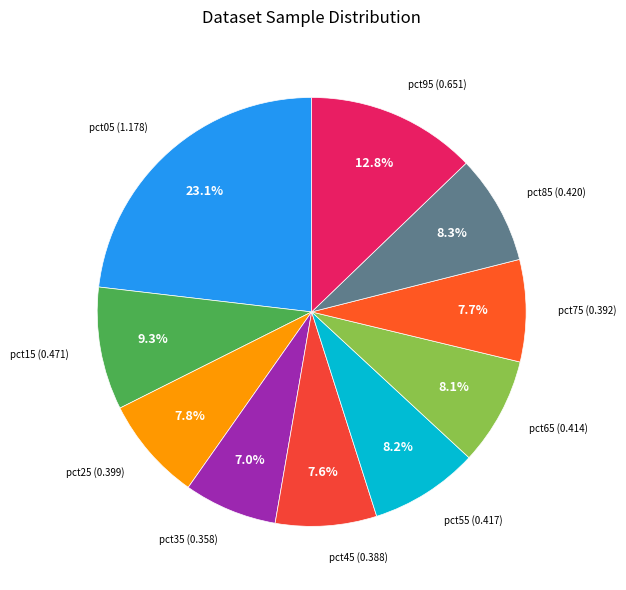

Which category has the biggest portion of the pie?

pct05